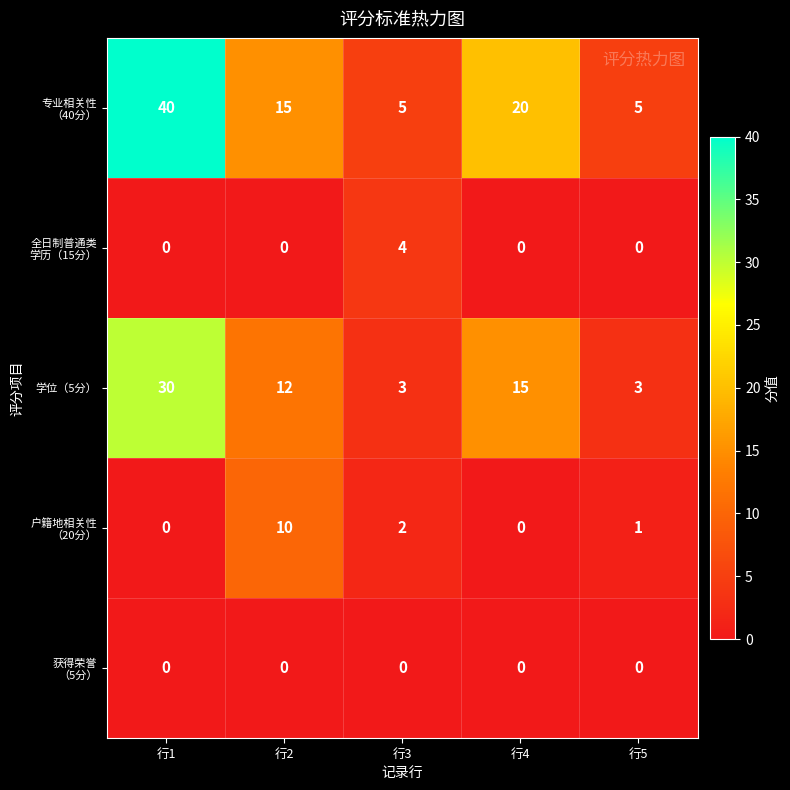

At which category is the sum across all series the highest?

行1